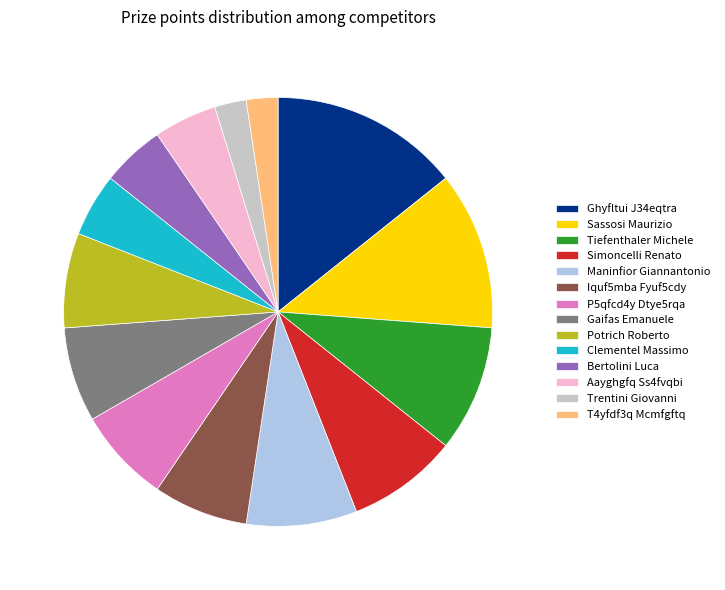

Is it true that Maninfior Giannantonio is 16% of the pie?

False